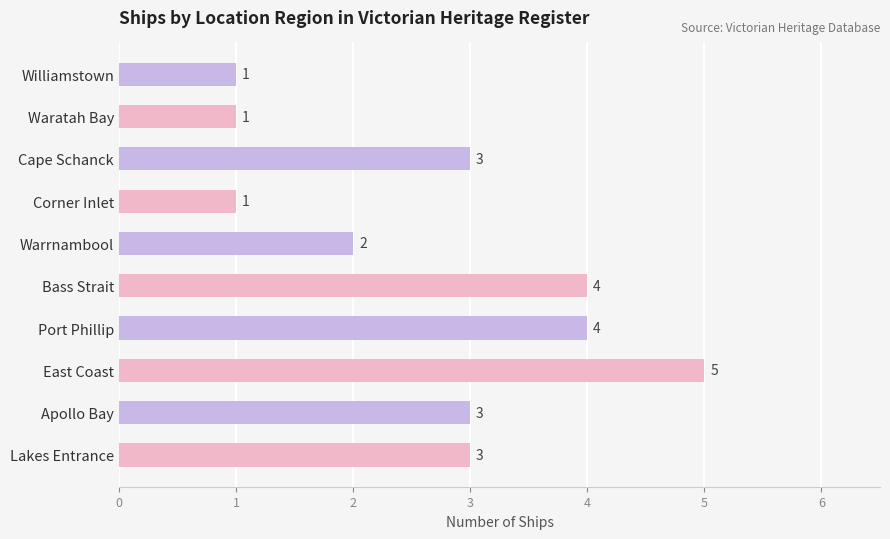

Which has a higher value, East Coast or Williamstown?

East Coast